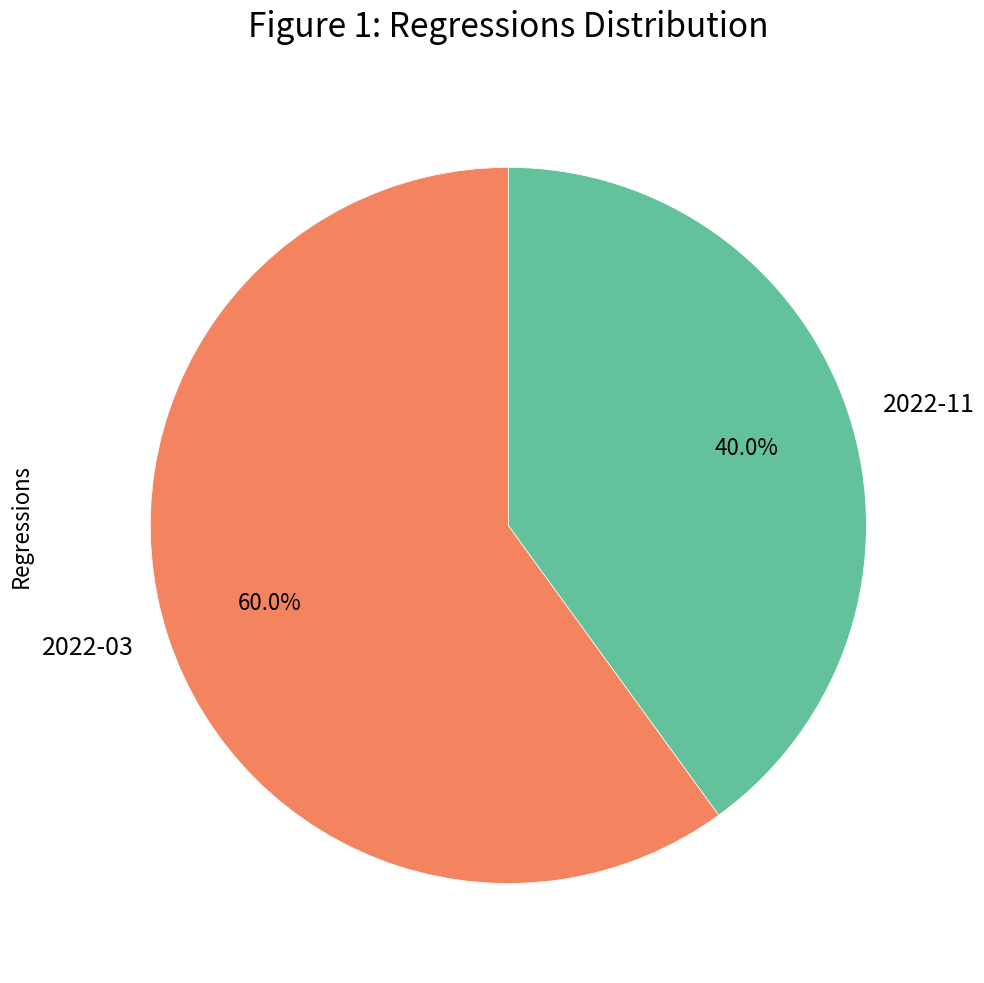

What is the largest slice in the pie chart?

2022-03